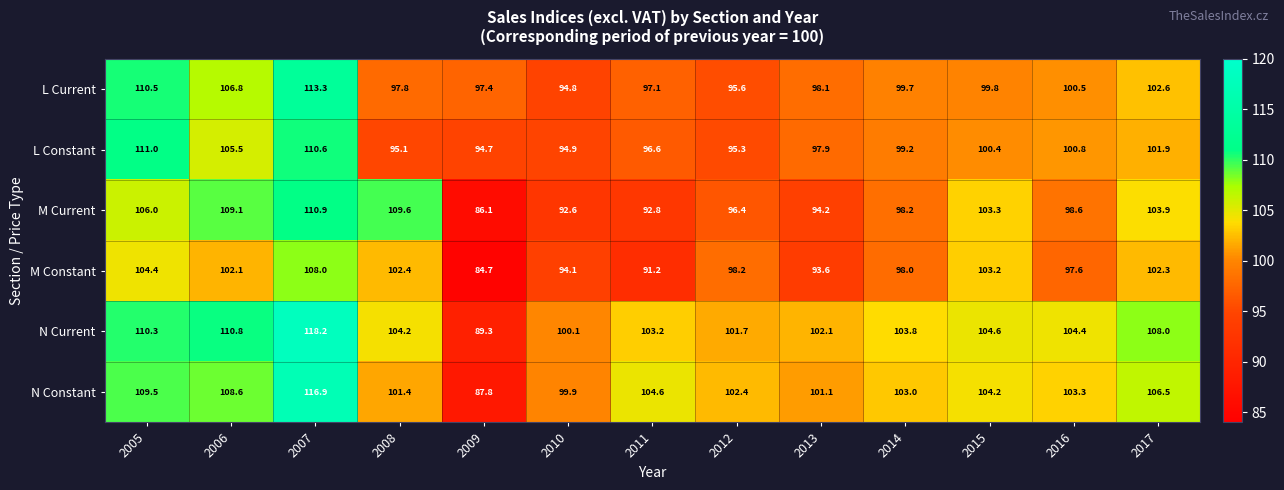

At which label does N Current first exceed 104?

2005